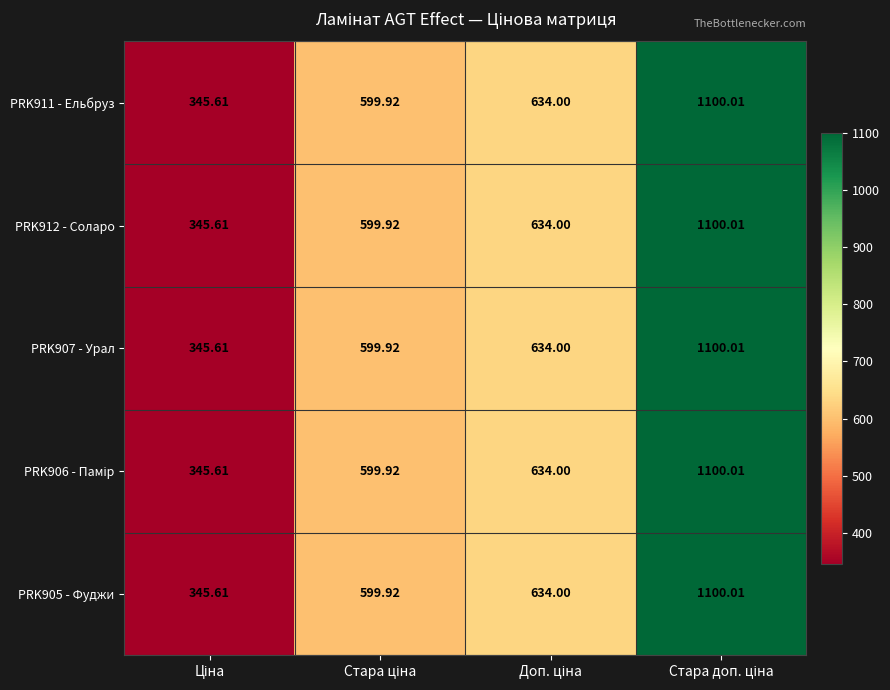

How many values in the PRK907 - Урал series are below 634?

2